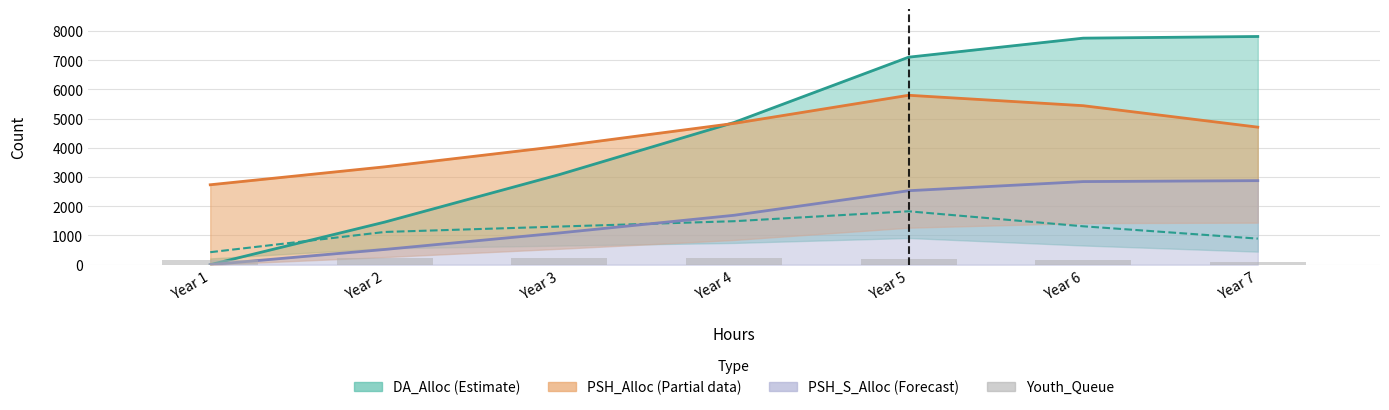

How many values are below 183?

3